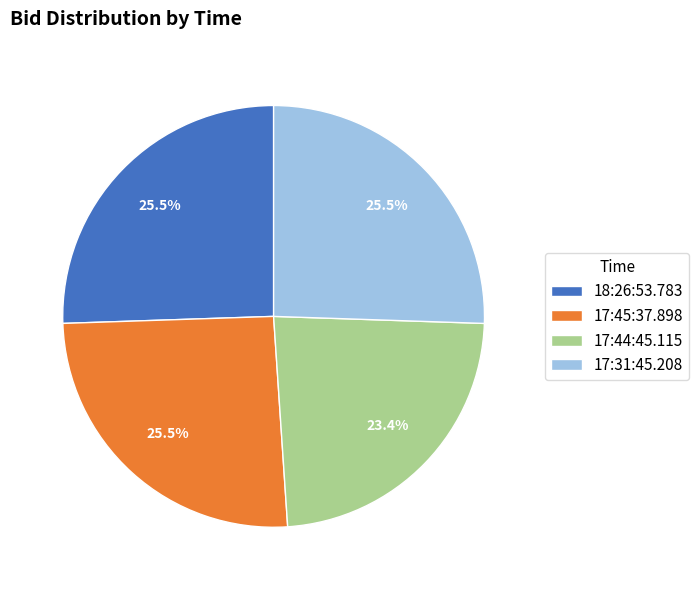

To the nearest percent, what is the combined percentage of 18:26:53.783 and 17:31:45.208?

51%